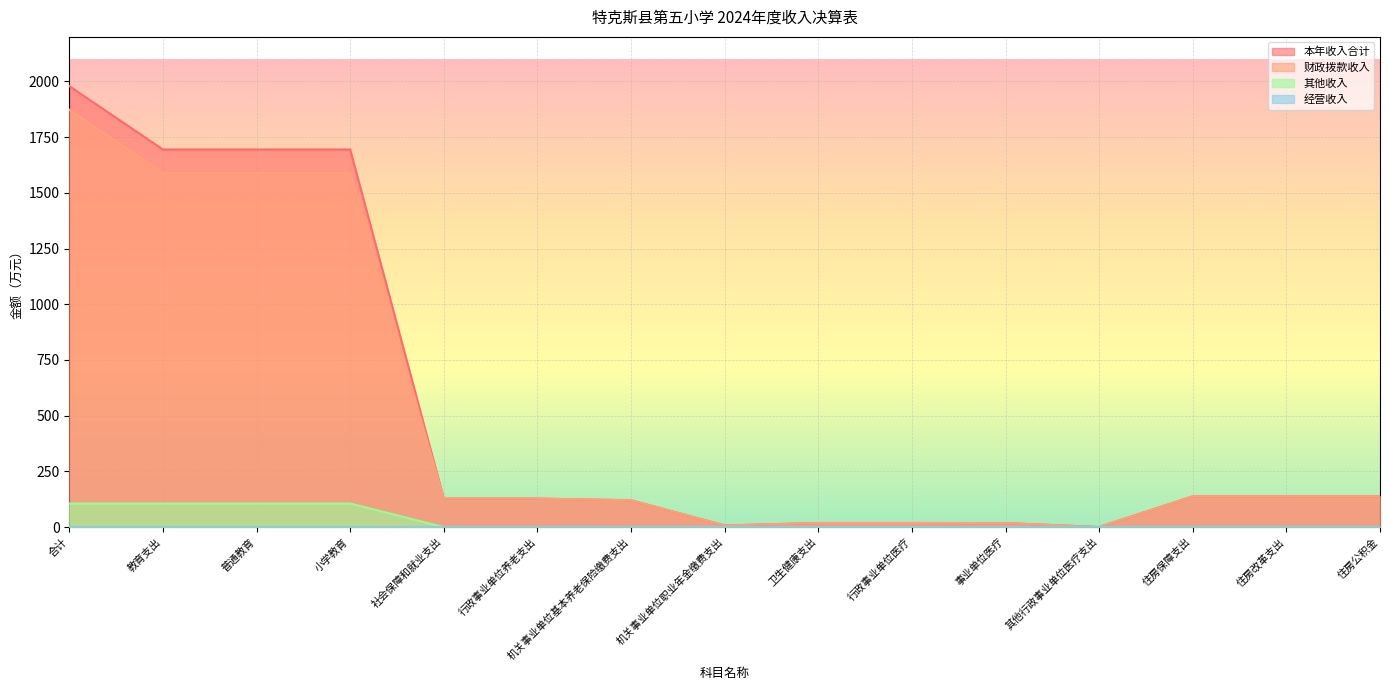

What position from the left is 行政事业单位养老支出?

6